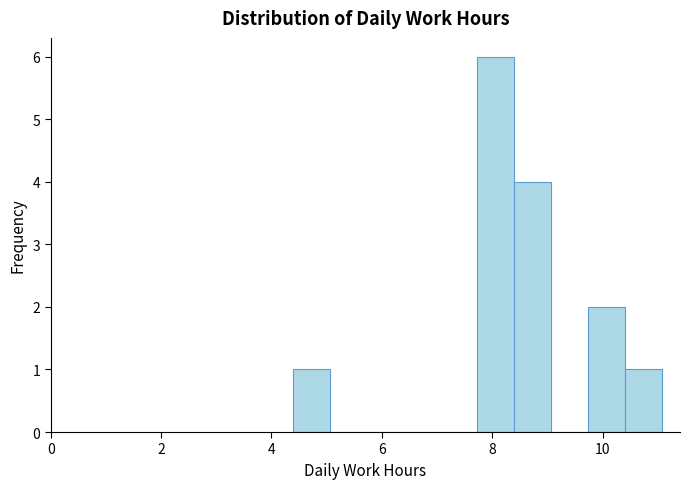

Read against the x-axis, roughly where is the centre of the tallest bar?

8.0